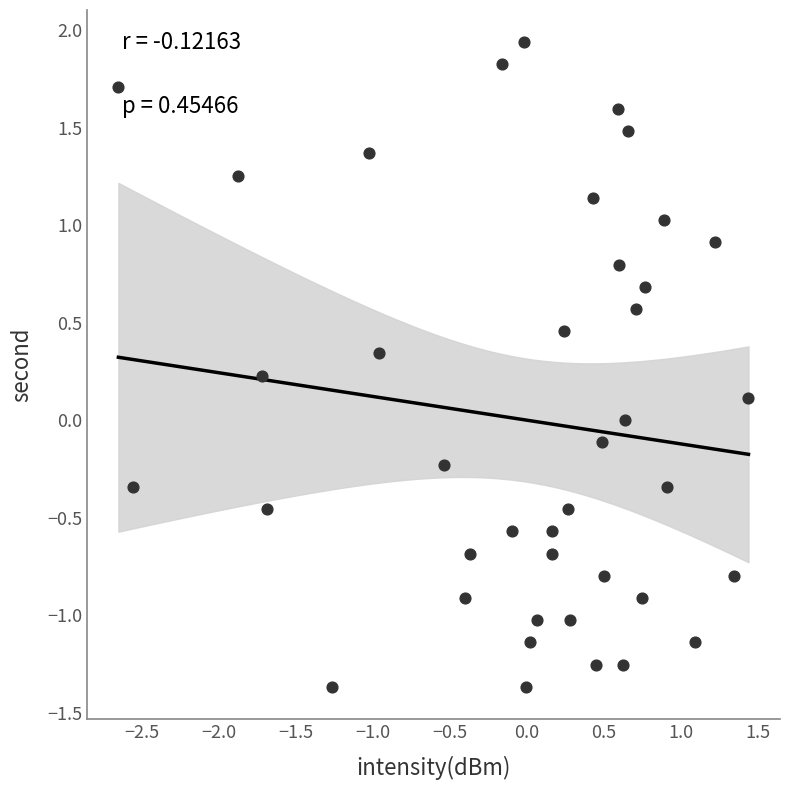

What is the range of Y values (max minus min)?

3.3